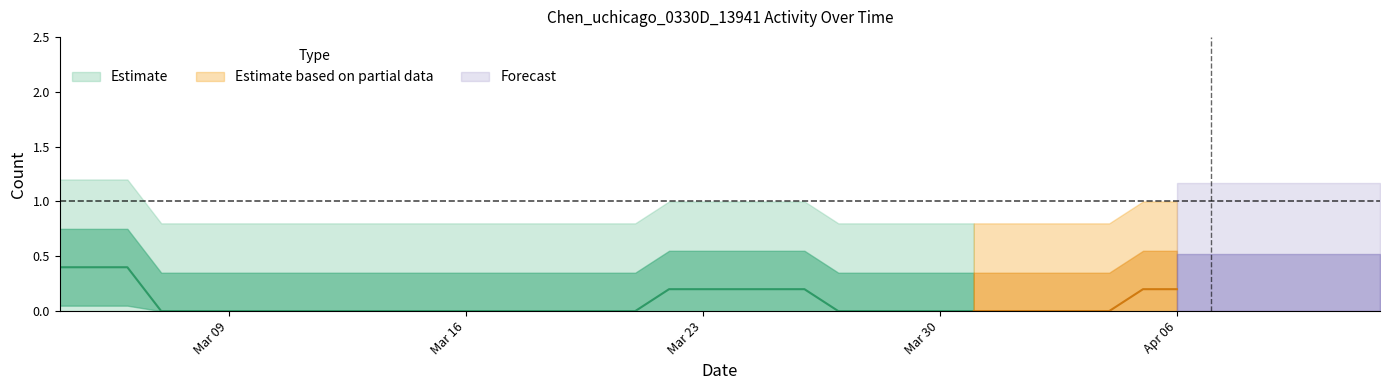

True or false: the data has more than 0 interior local peaks.

True